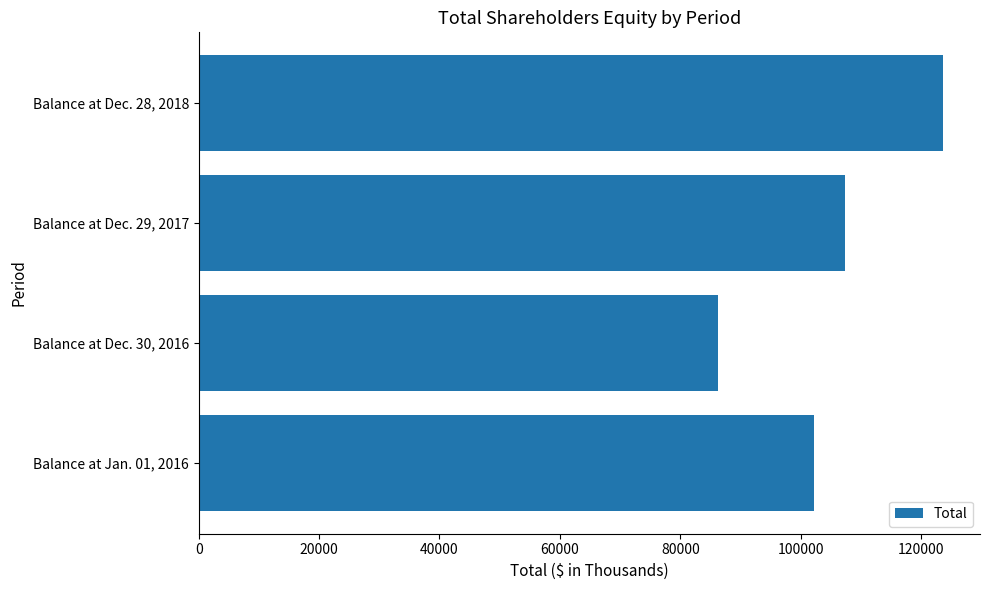

Does the chart contain any negative values?

No